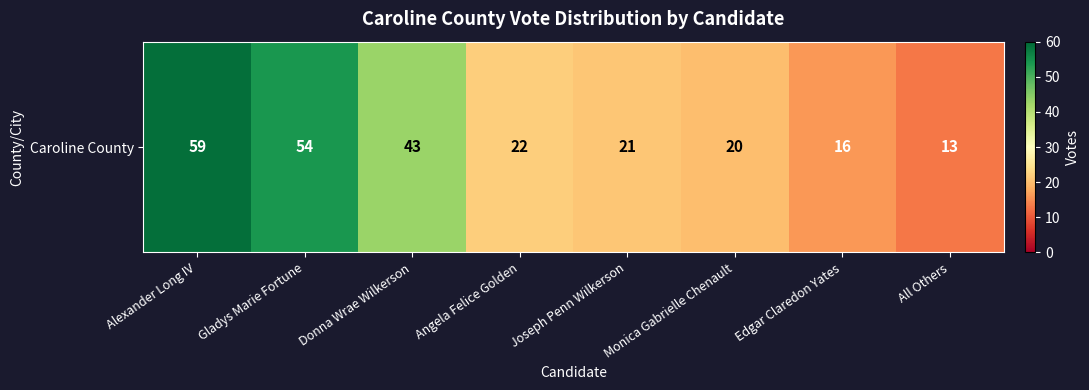

List the labels in order of value, smallest first.

All Others, Edgar Claredon Yates, Monica Gabrielle Chenault, Joseph Penn Wilkerson, Angela Felice Golden, Donna Wrae Wilkerson, Gladys Marie Fortune, Alexander Long IV